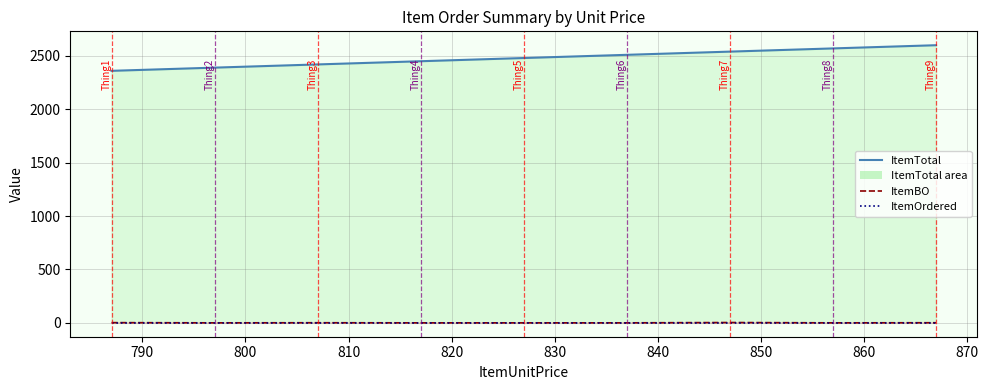

Which has a higher value, 840 or 850?

850